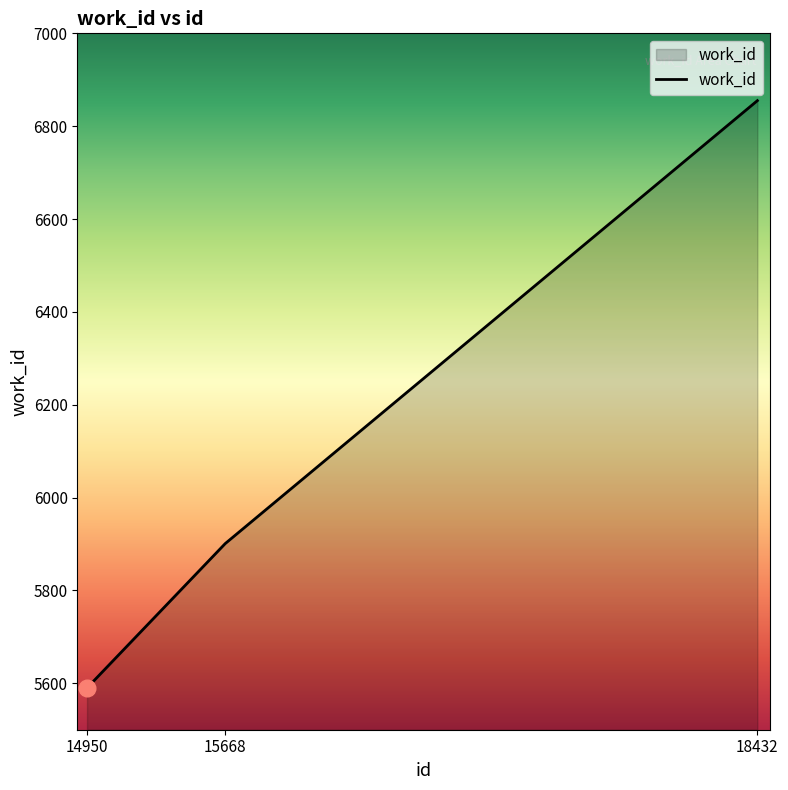

List the labels in order of value, smallest first.

14950, 15668, 18432